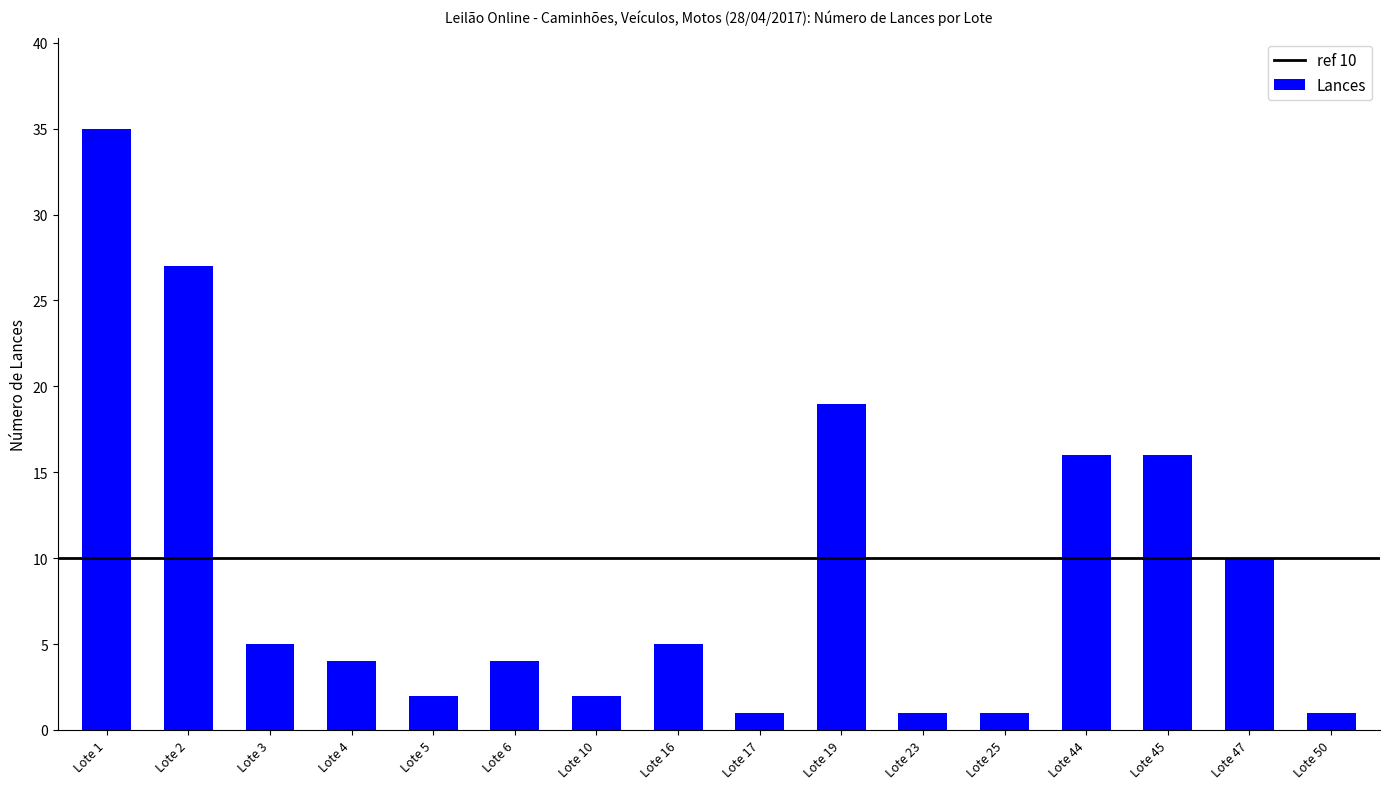

What is the difference between the maximum and minimum values?

34